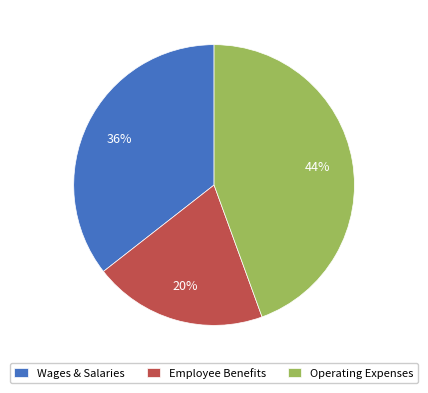

Between Employee Benefits and Wages & Salaries, which is larger?

Wages & Salaries